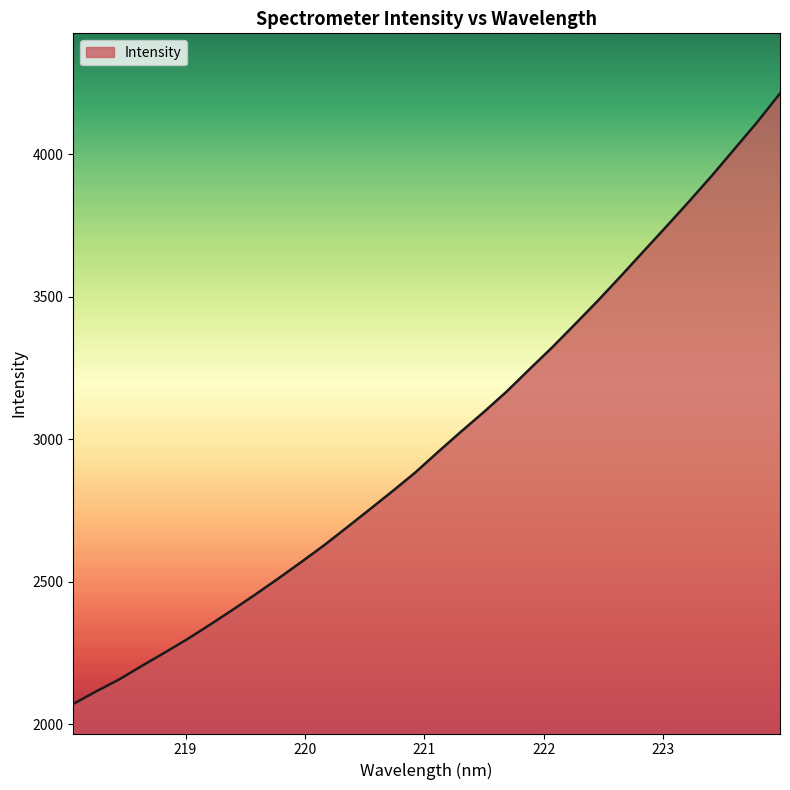

How many lines are shown in the chart?

1